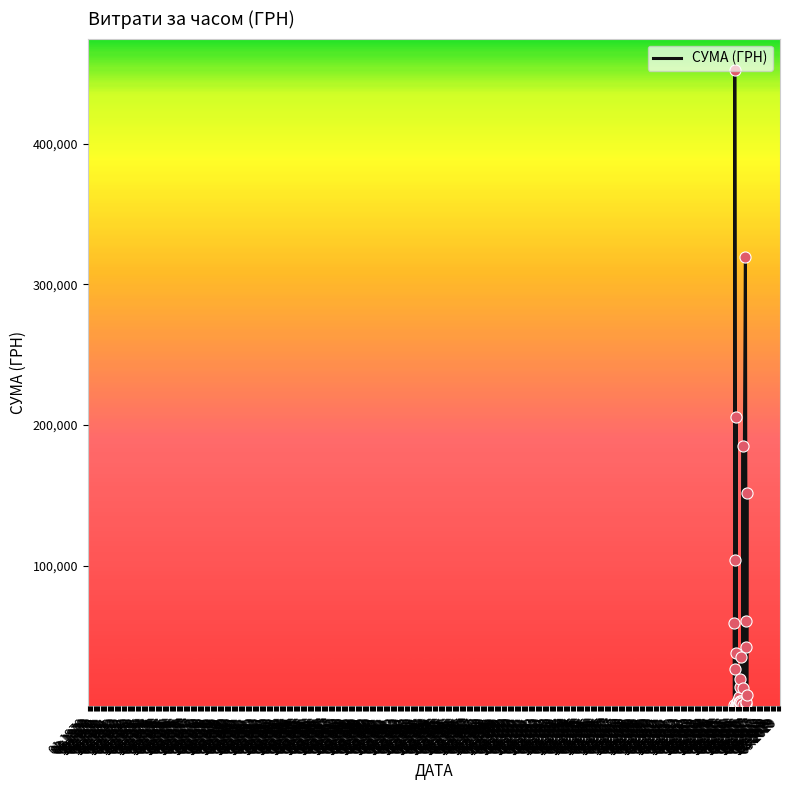

What is the change in value from 06.1970 to 07.1972?

-3.0